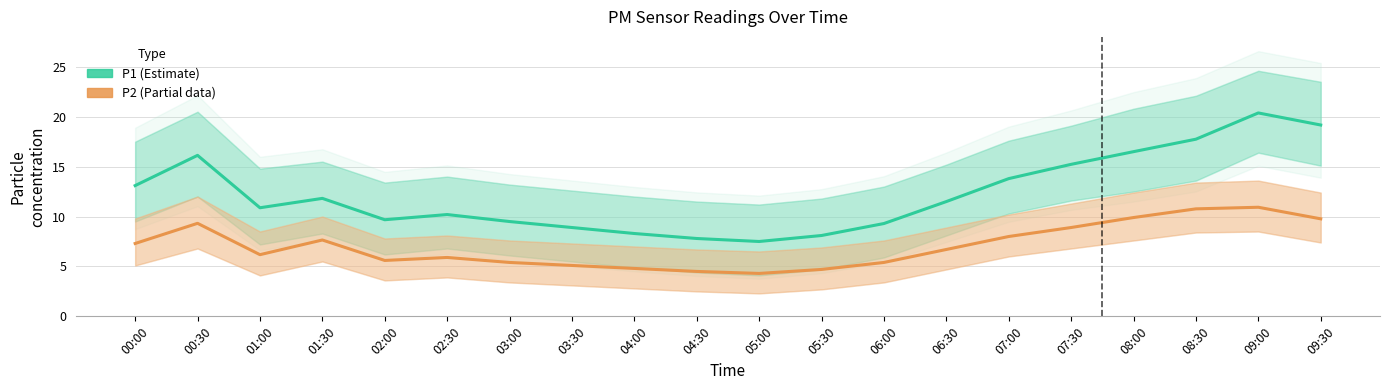

Rank the series at 03:30 from highest to lowest value.

P1 (Estimate), P2 (Estimate based on partial data)